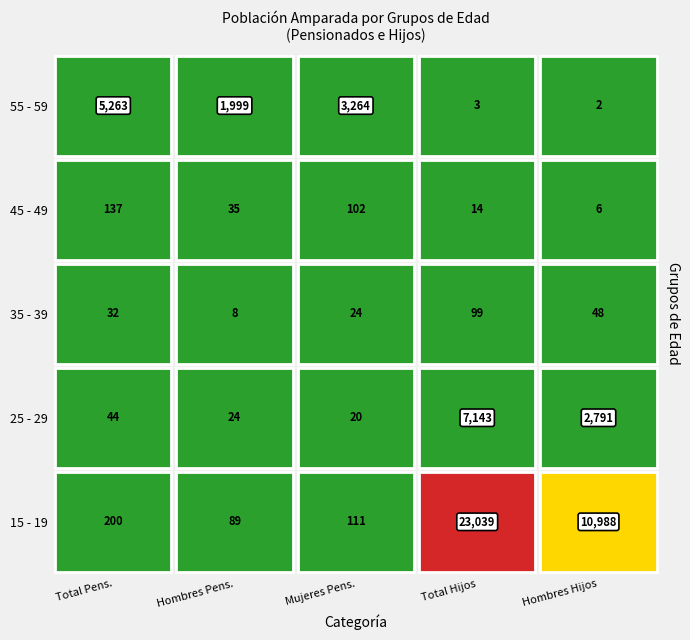

The value of 70 - 74 at 2 is 686. True or false?

False